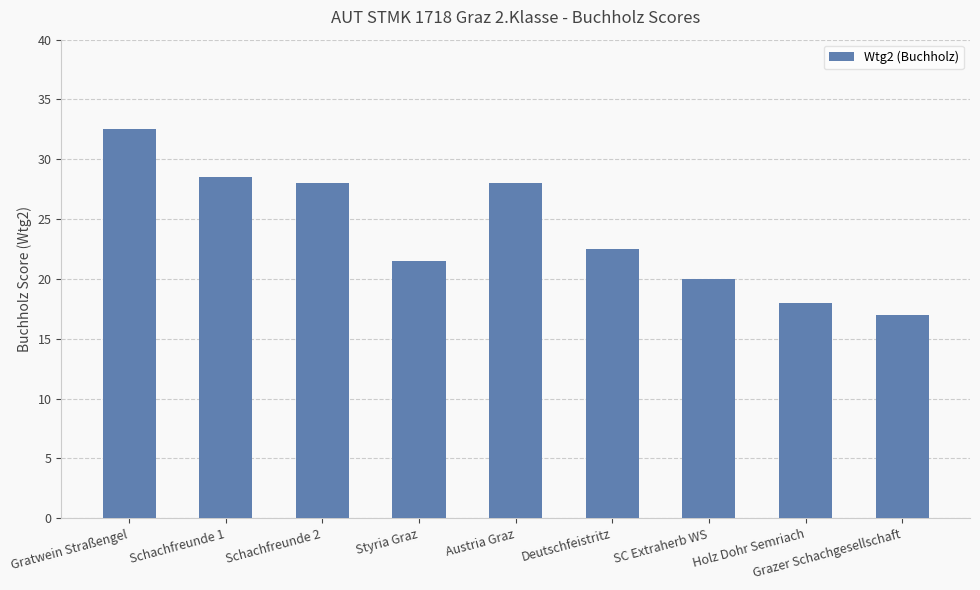

Reading left to right, list all the values displayed in this chart.

Gratwein Straßengel=32.5	Schachfreunde 1=28.5	Schachfreunde 2=28.0	Styria Graz=21.5	Austria Graz=28.0	Deutschfeistritz=22.5	SC Extraherb WS=20.0	Holz Dohr Semriach=18.0	Grazer Schachgesellschaft=17.0